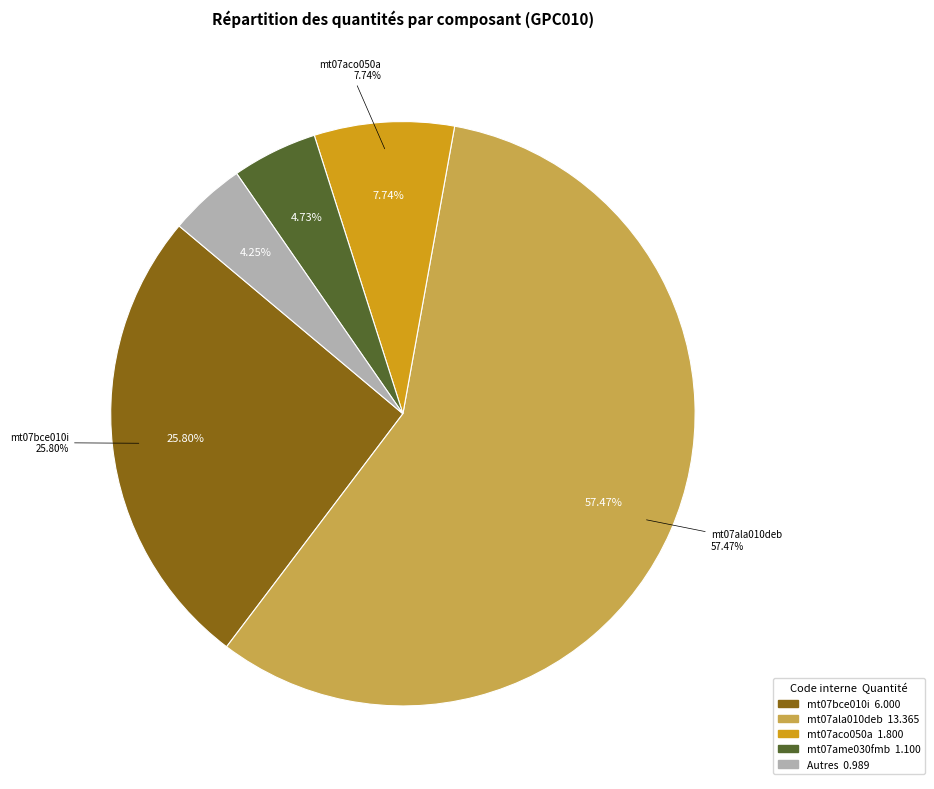

Is the sum of mt07aco050a and mo047 greater than half?

No